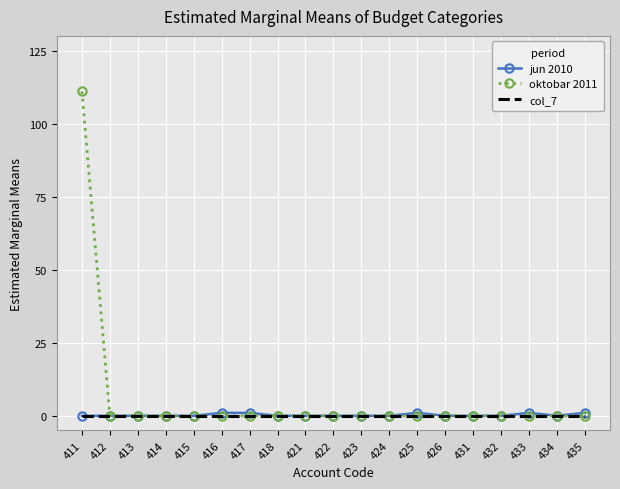

What is the sum of all oktobar 2011 values?

111